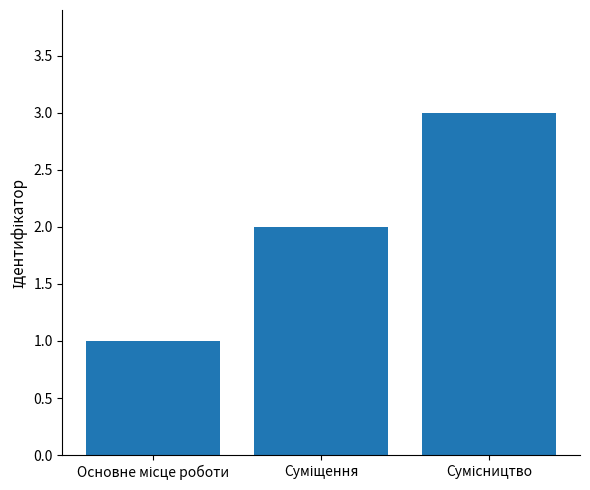

How many bars are there in total?

3